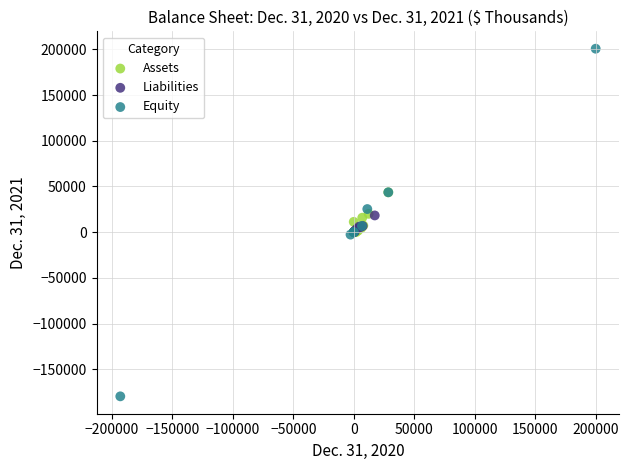

Which series has the widest spread of Y values?

Equity